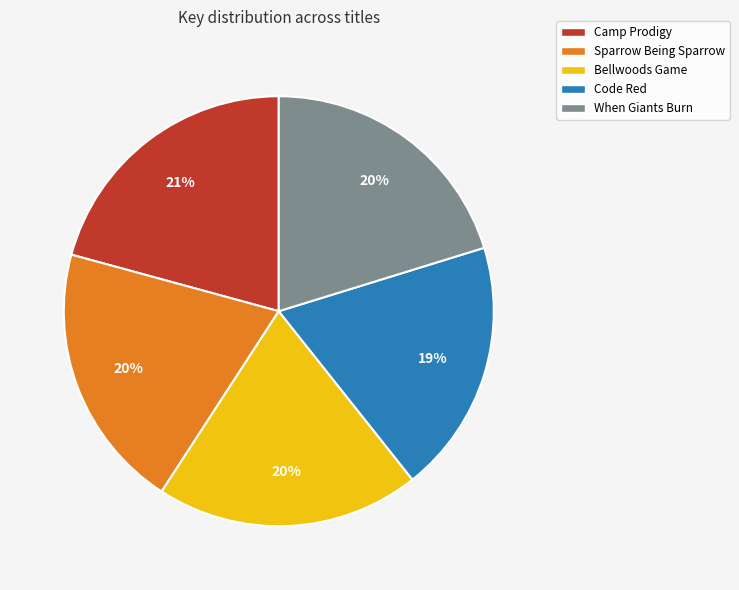

Which slice is the smallest?

Code Red